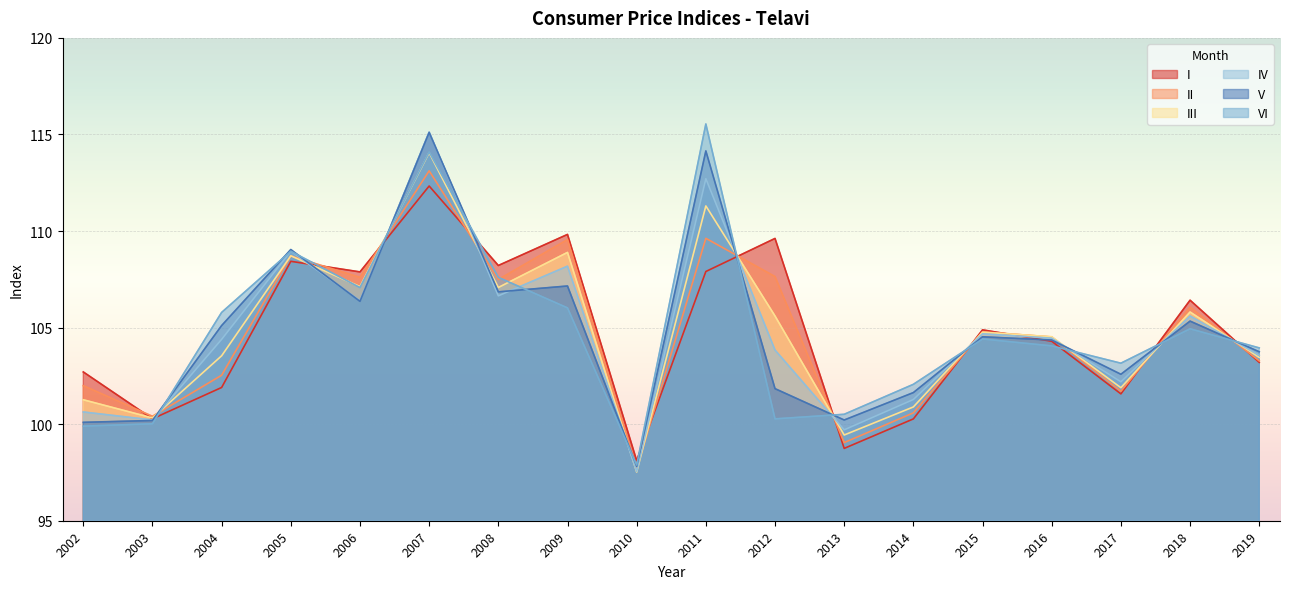

Reading left to right, extract all data points from this chart.

I: 2002=102.7	2003=100.3	2004=101.9	2005=108.4	2006=107.9	2007=112.3	2008=108.2	2009=109.8	2010=98.1	2011=107.9	2012=109.6	2013=98.7	2014=100.3	2015=104.9	2016=104.3	2017=101.6	2018=106.4	2019=103.2
II: 2002=102.0	2003=100.4	2004=102.5	2005=108.7	2006=107.6	2007=113.1	2008=107.5	2009=109.6	2010=97.7	2011=109.6	2012=107.6	2013=99.0	2014=100.6	2015=104.8	2016=104.5	2017=101.7	2018=106.1	2019=103.3
III: 2002=101.3	2003=100.3	2004=103.5	2005=108.7	2006=107.1	2007=114.1	2008=107.1	2009=108.9	2010=97.5	2011=111.3	2012=105.6	2013=99.4	2014=100.9	2015=104.8	2016=104.5	2017=101.9	2018=105.8	2019=103.5
IV: 2002=100.6	2003=100.2	2004=104.4	2005=109.0	2006=106.4	2007=115.1	2008=106.6	2009=108.2	2010=97.6	2011=112.7	2012=103.8	2013=99.7	2014=101.3	2015=104.7	2016=104.5	2017=102.2	2018=105.6	2019=103.6
V: 2002=100.1	2003=100.2	2004=105.1	2005=109.0	2006=106.4	2007=115.1	2008=106.8	2009=107.2	2010=97.8	2011=114.1	2012=101.8	2013=100.2	2014=101.6	2015=104.5	2016=104.4	2017=102.6	2018=105.3	2019=103.7
VI: 2002=99.9	2003=100.0	2004=105.8	2005=109.0	2006=107.1	2007=114.1	2008=107.6	2009=106.0	2010=97.9	2011=115.5	2012=100.3	2013=100.5	2014=102.1	2015=104.4	2016=104.1	2017=103.2	2018=104.9	2019=103.9